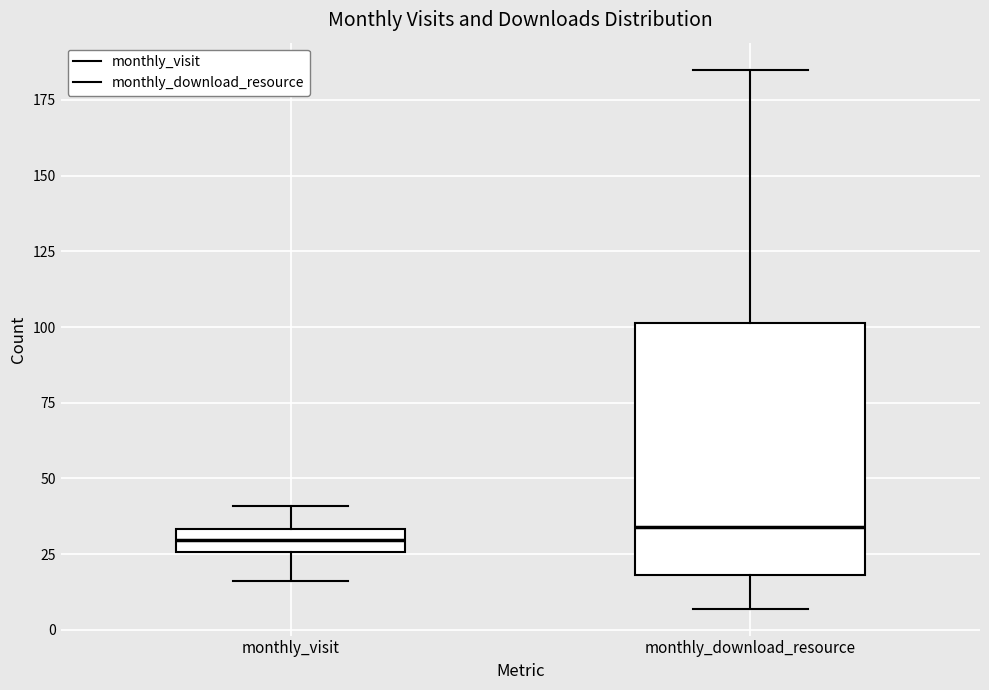

Where does the lower whisker of the box for monthly_visit end on the y-axis? The values are not printed on the chart, so give them approximately, as read against the axis.

15